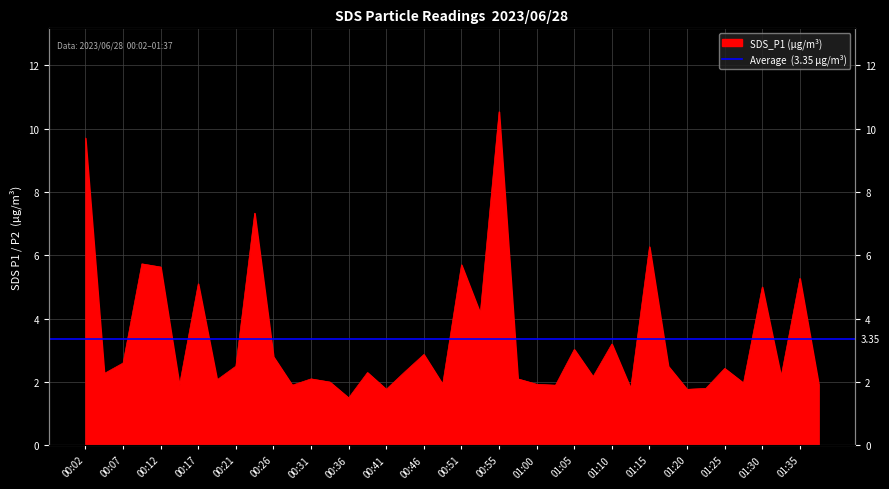

Which has a higher value, 00:51 or 01:30?

00:51